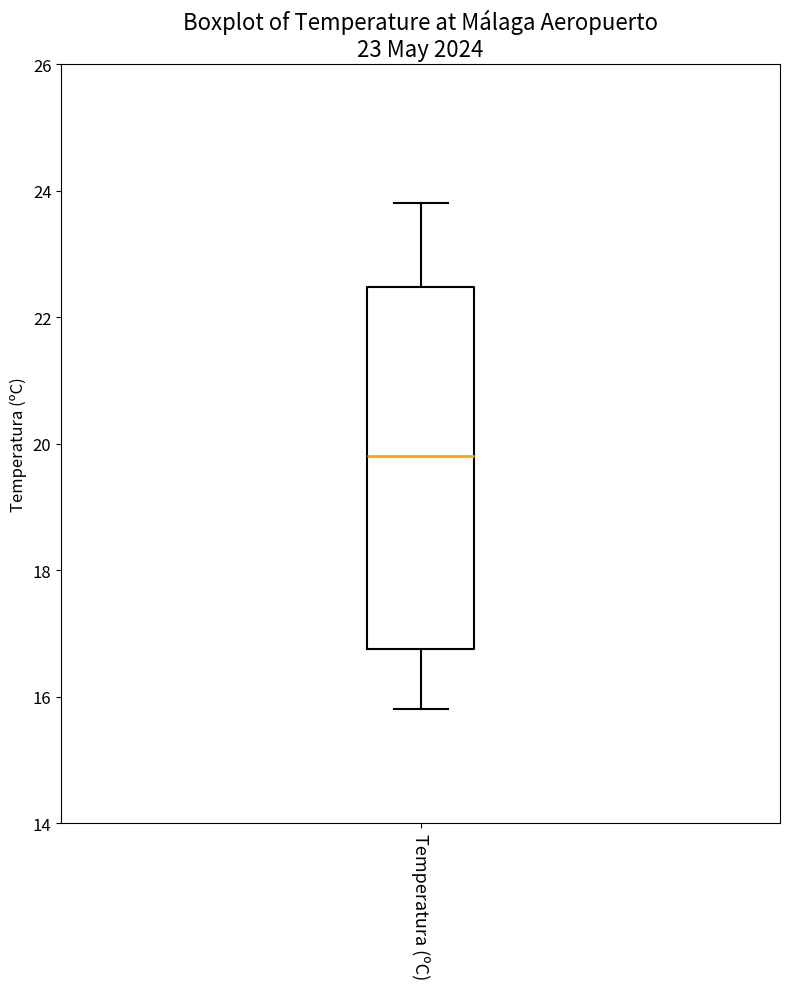

Transcribe this box plot: give where the median line is, the range the box spans, and where the two whiskers end, as read against the y-axis. The values are not printed on the chart, so give them approximately, as read against the axis.

median 19.8, box 16.8 to 22.4, whiskers 15.8 to 23.8